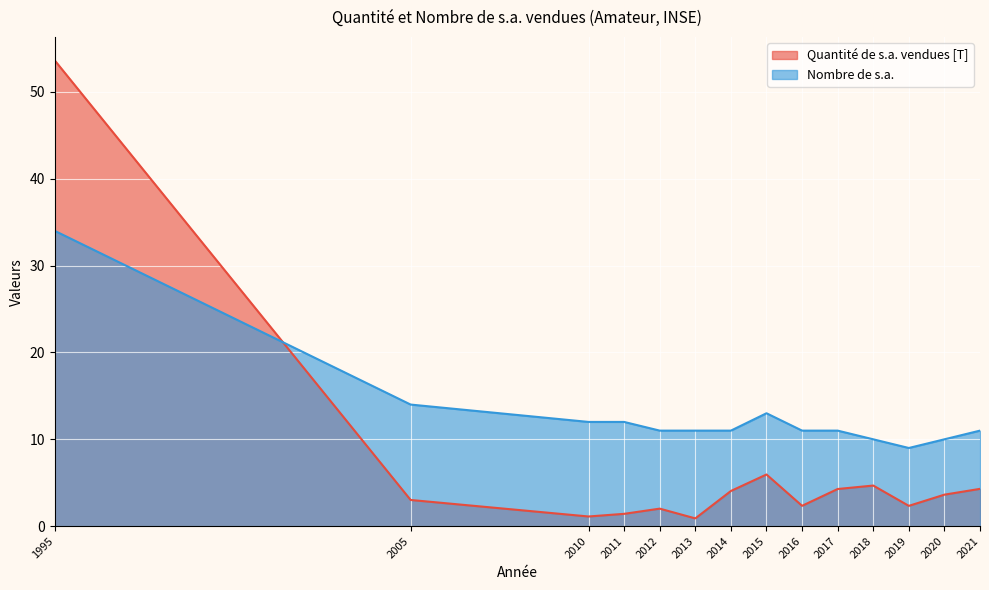

What is the sum of the Nombre de s.a. values at 2017 and 2012?

22.0